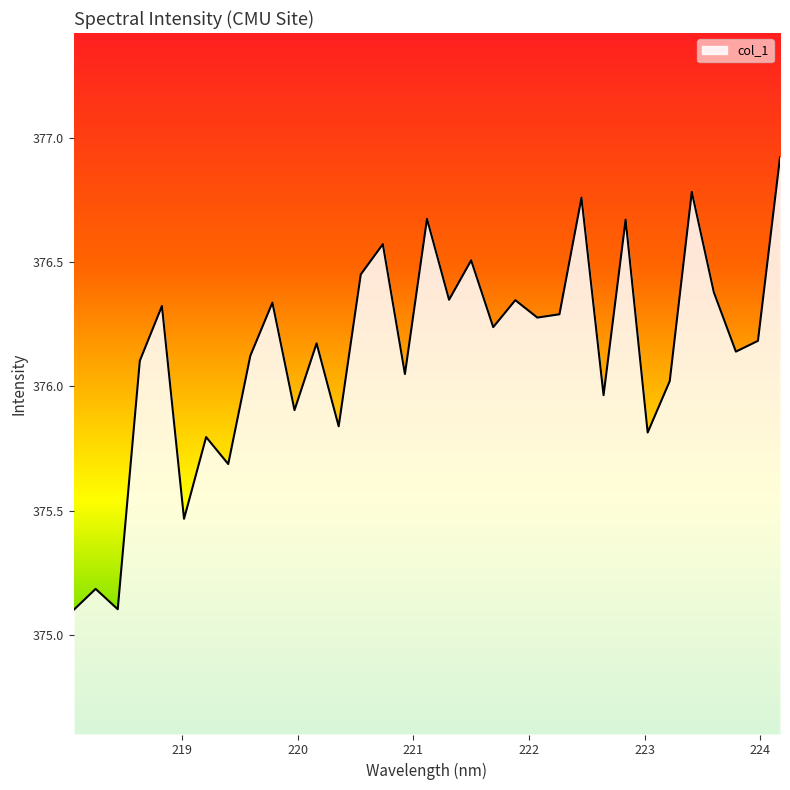

What is the maximum value shown in the chart?

376.9